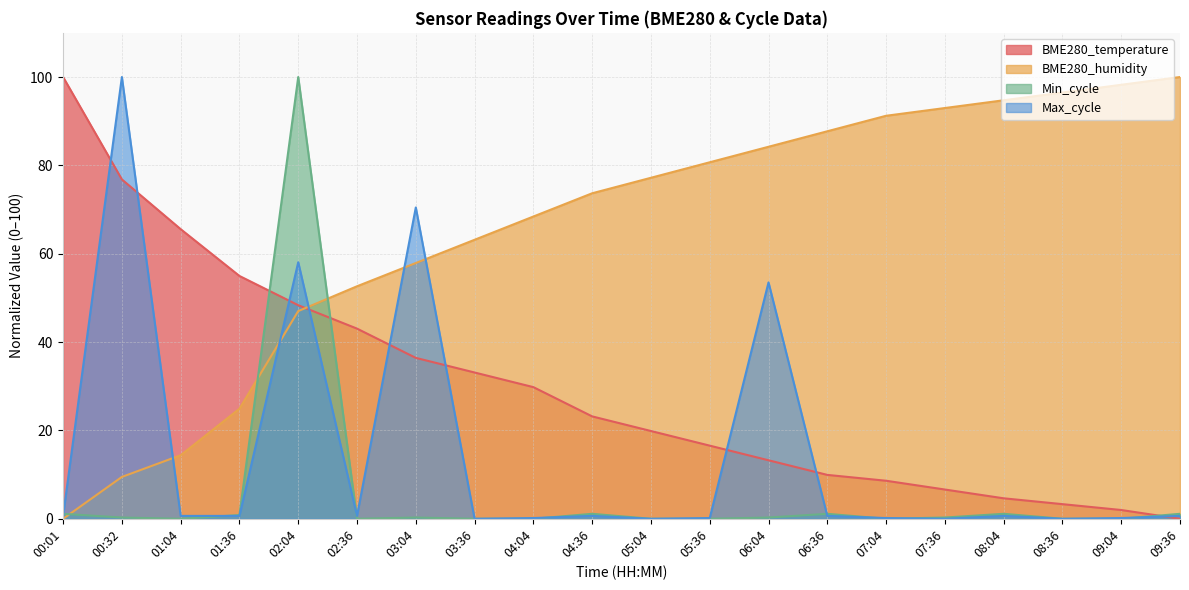

How many categories are shown in the chart?

20